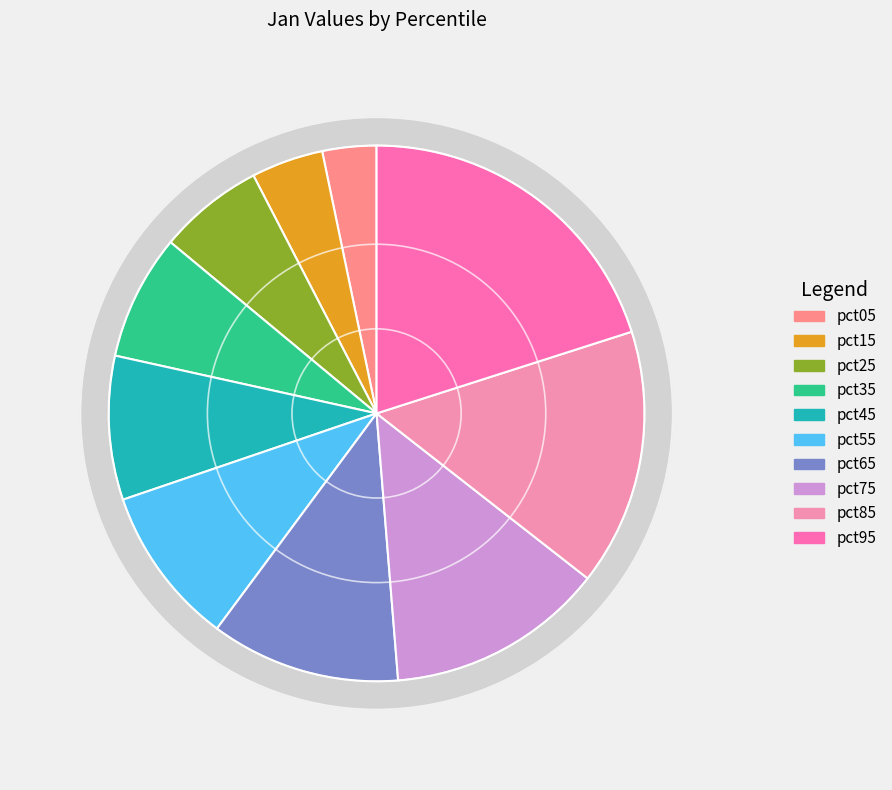

Between pct85 and pct35, which is larger?

pct85